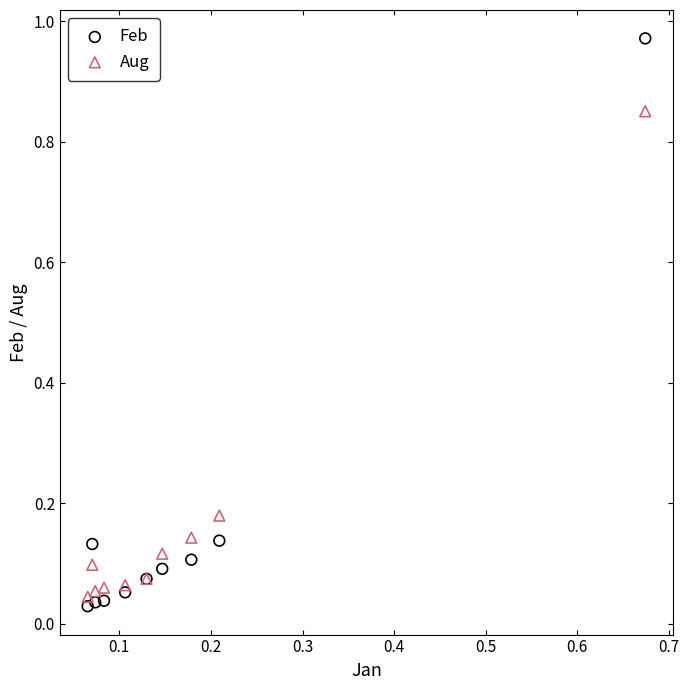

Which series reaches the maximum Y coordinate?

Feb